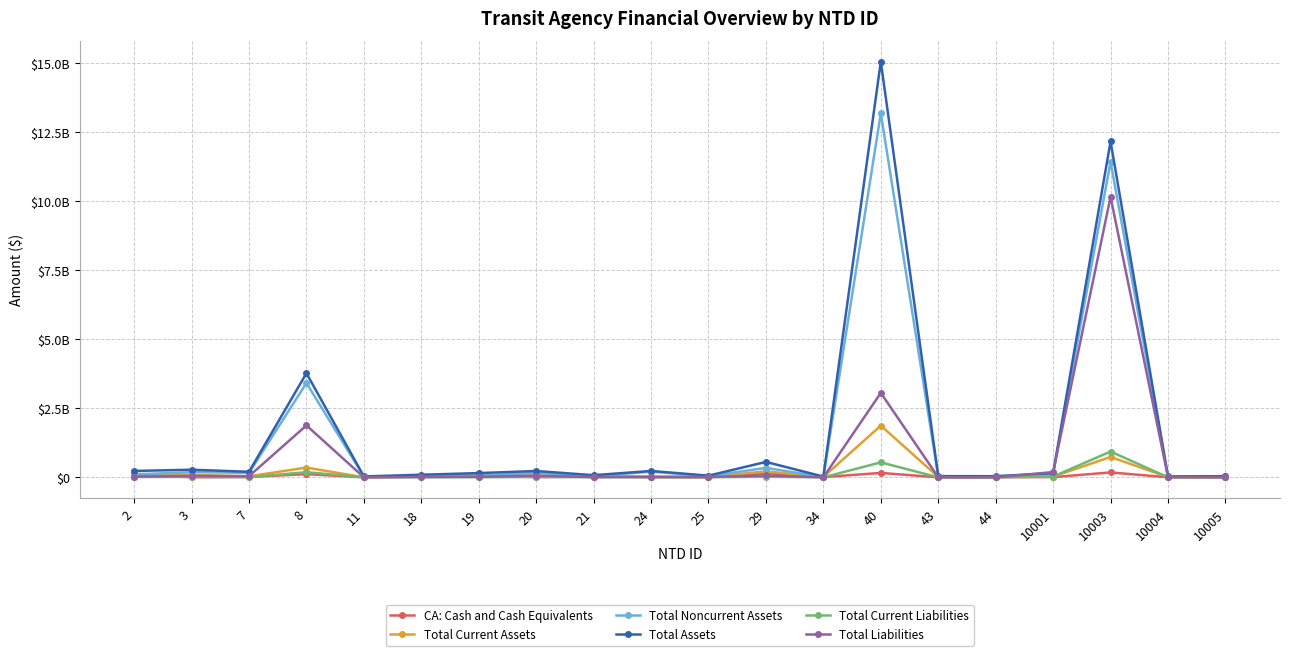

Which series has the widest spread of values?

Total Assets